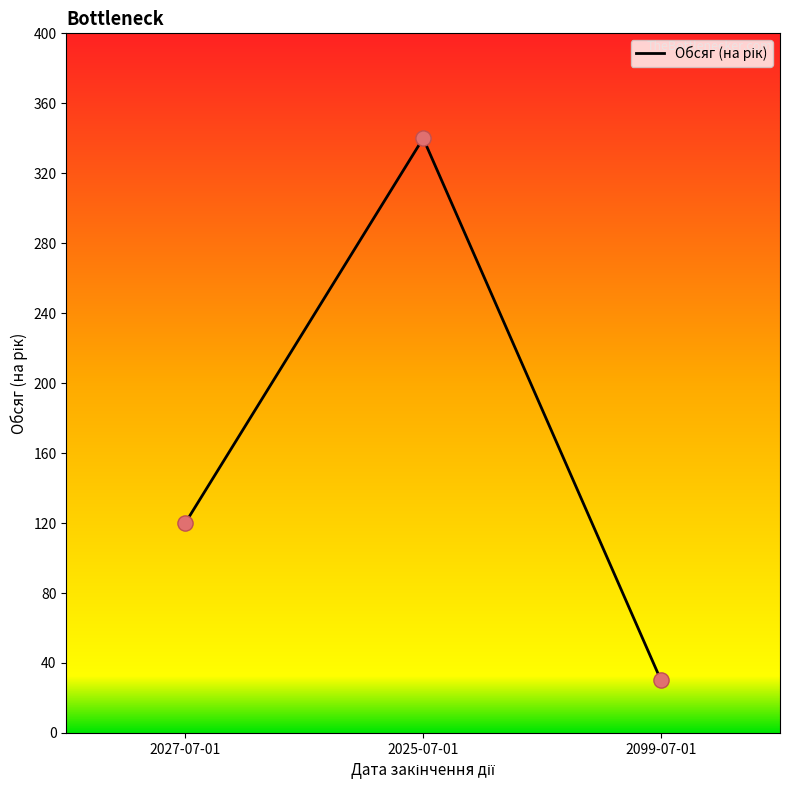

What is the change in value from 2025-07-01 to 2099-07-01?

-310